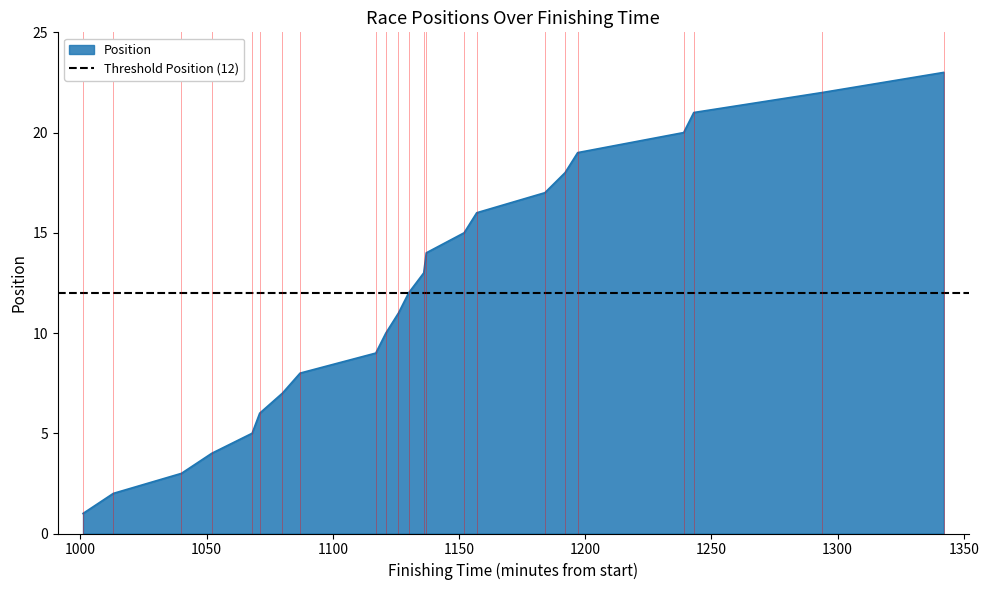

List the labels in order of value, smallest first.

P Clayton, N Angus, S Garry, S Wilbourn, D Henderson, P Rider, G Singh, W Dick, D Stanley, S Holmes, S Robinson, R Hawkins, S Chance, D Aubrey, T McDermott, J Dodd, [?] Webb, A Britten, J Burlison, E Queen, J Spendlove, B Rolph, A Curtis